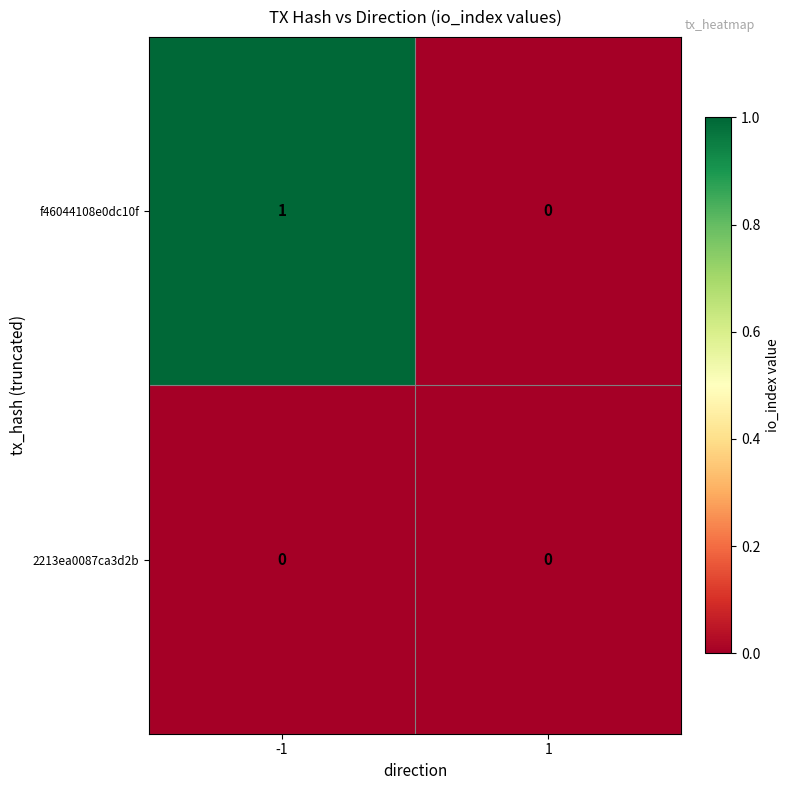

Which series has the largest total across all categories?

f46044108e0dc10f